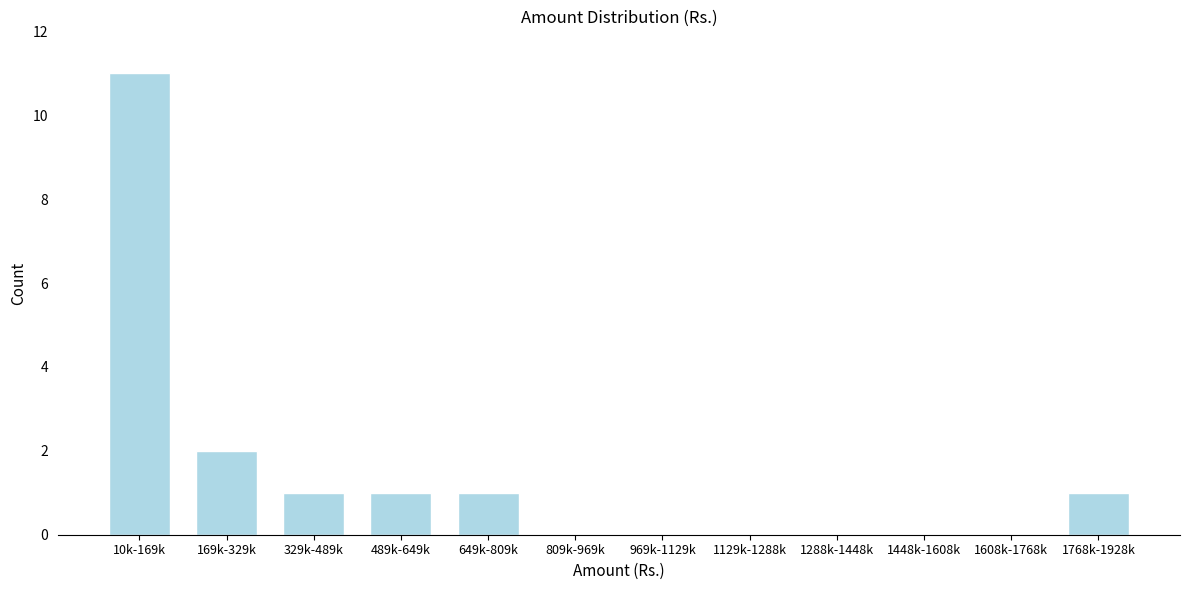

Reading right to left, transcribe all the data shown in this chart.

1768k-1928k=1	1608k-1768k=0	1448k-1608k=0	1288k-1448k=0	1129k-1288k=0	969k-1129k=0	809k-969k=0	649k-809k=1	489k-649k=1	329k-489k=1	169k-329k=2	10k-169k=11